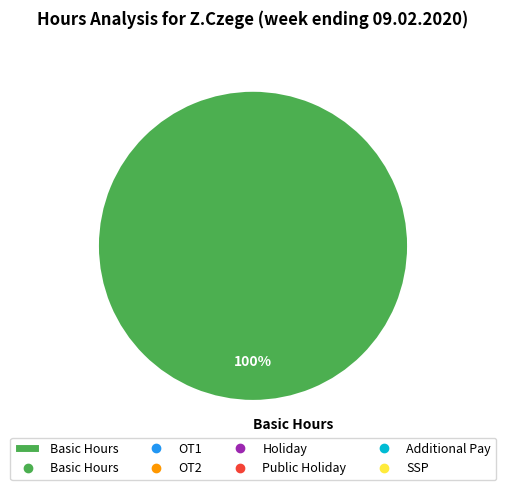

Is Basic Hours the majority of the pie?

Yes